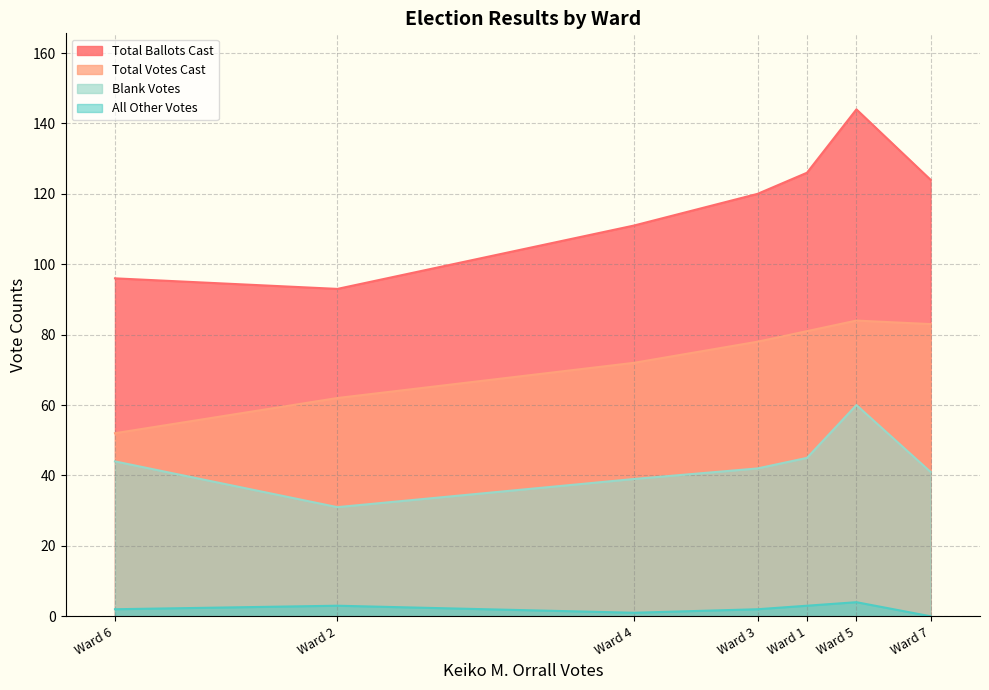

What is the minimum value for Total Ballots Cast?

93